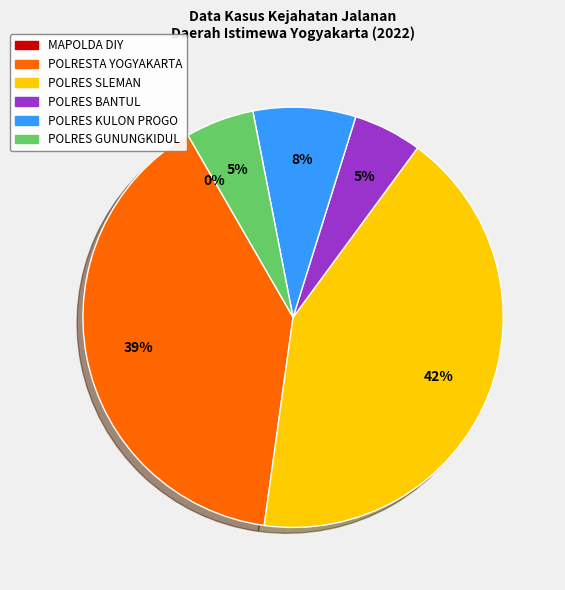

Is it true that POLRES BANTUL is 1% of the pie?

False